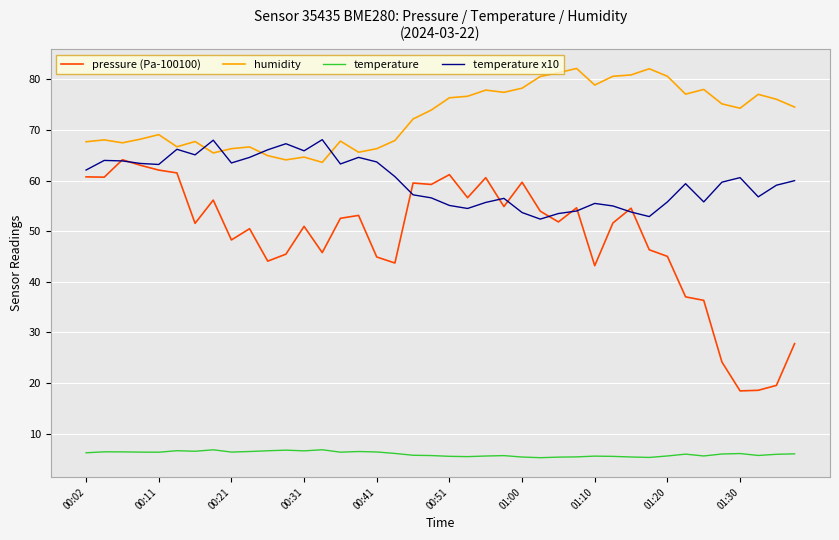

Which series has the largest total across all categories?

humidity